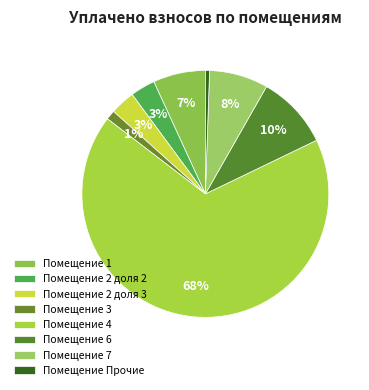

Count the number of slices in the pie.

8